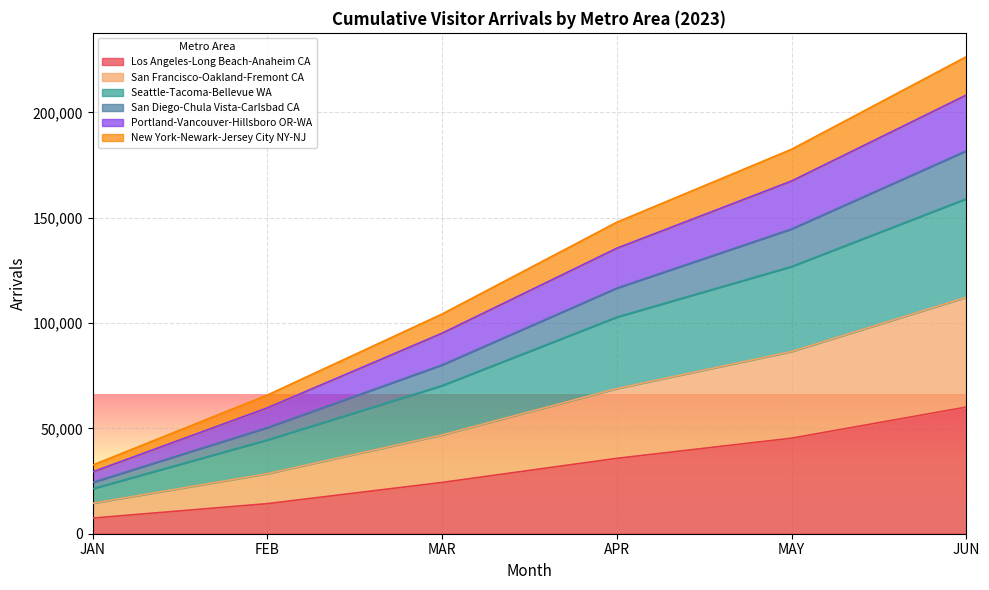

What is the total value across all series at JUN?

226424.4